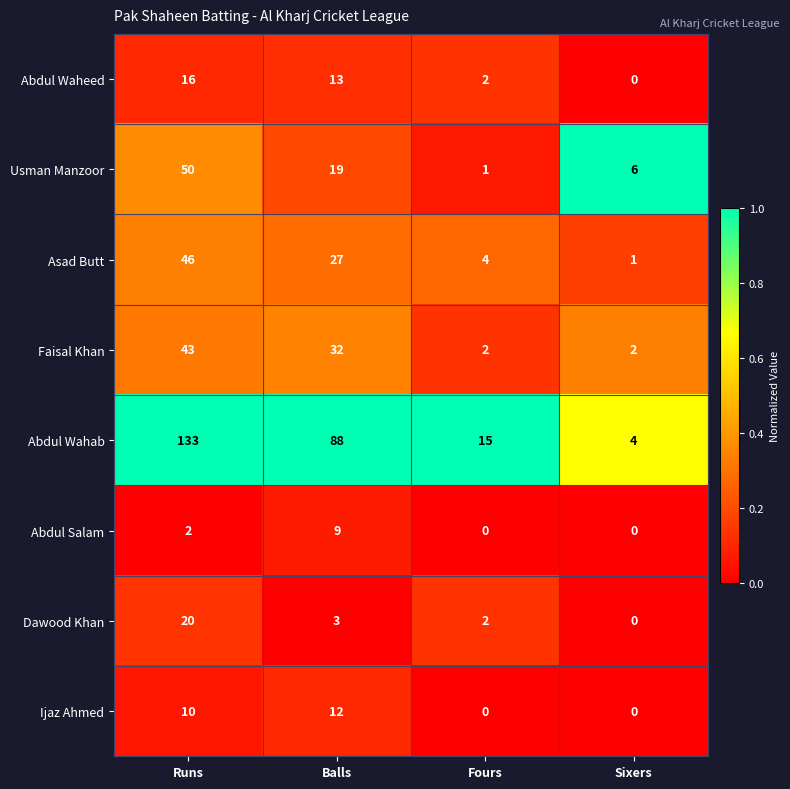

The value of Abdul Wahab at Balls is 33. True or false?

False